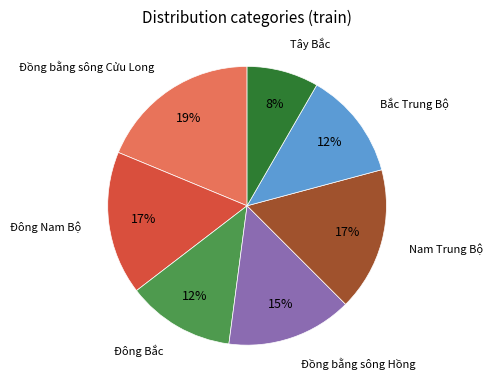

Does any single category account for the majority?

No